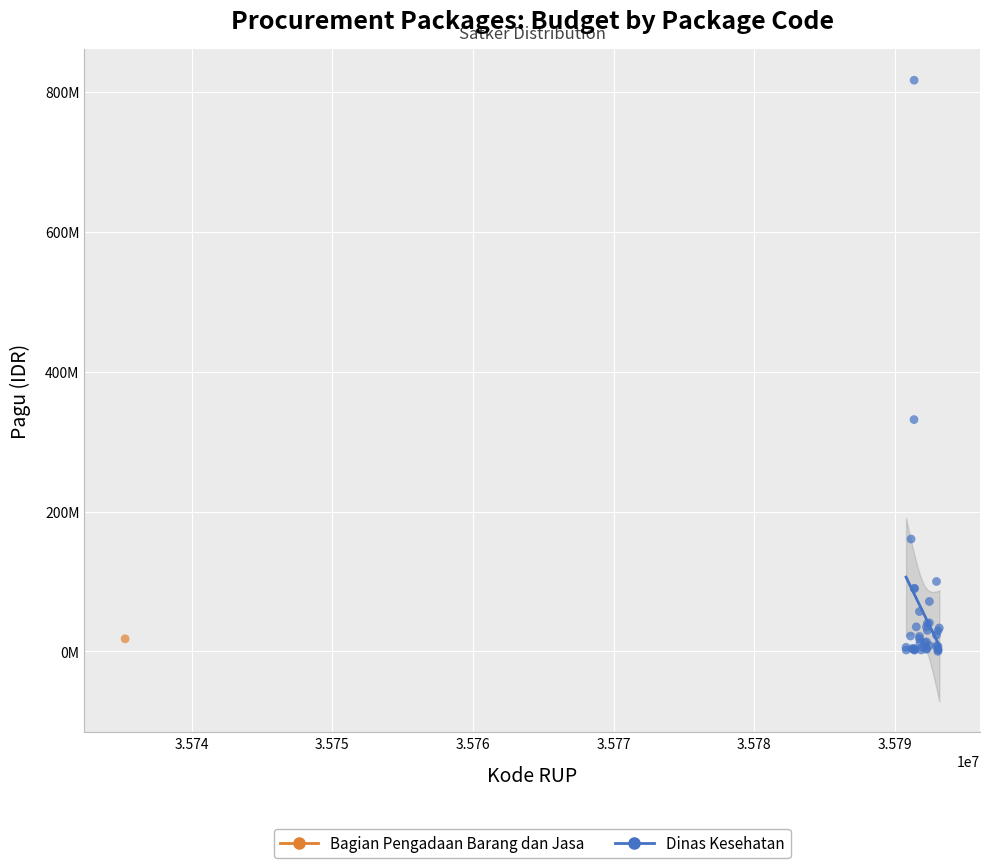

What are all the series names shown in the legend?

Bagian Pengadaan Barang dan Jasa, Dinas Kesehatan